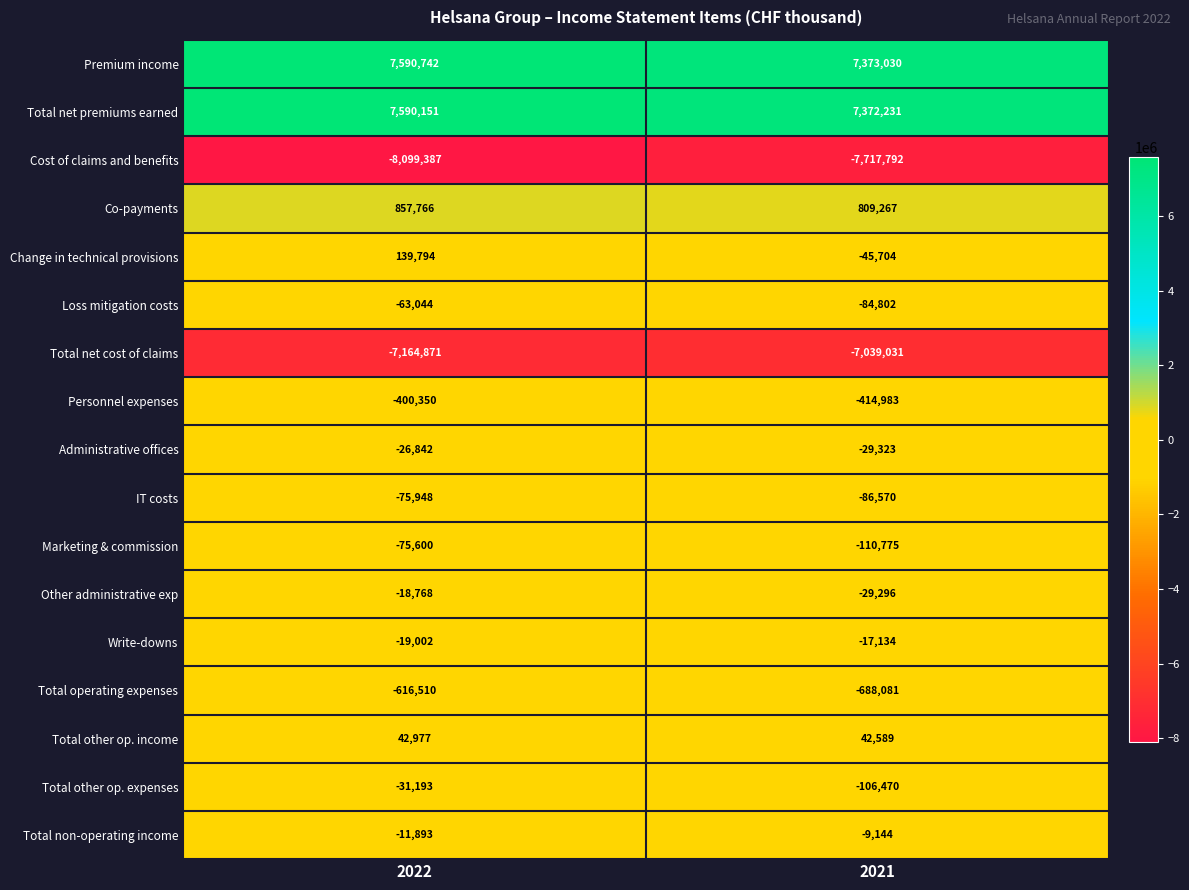

What is the lowest value of the Total net premiums earned series?

7372231